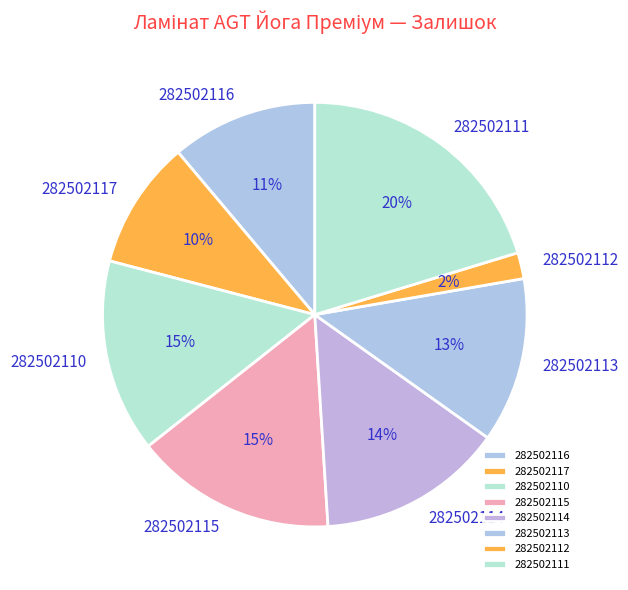

Does 282502111 account for over 50% of the chart?

No